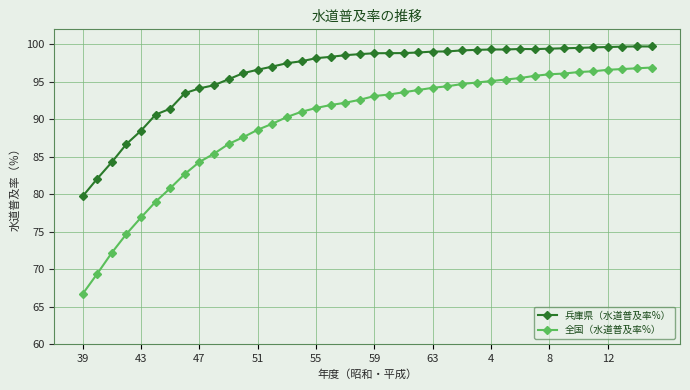

List the series in order of their overall mean, lowest first.

全国（水道普及率%）, 兵庫県（水道普及率%）